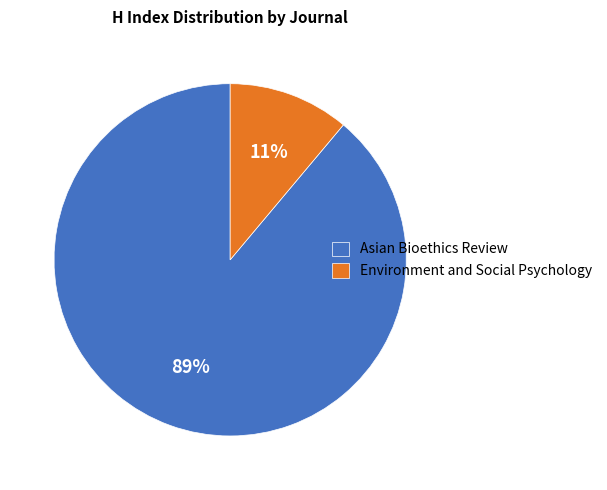

To the nearest percent, what is the combined percentage of Environment and Social Psychology and Asian Bioethics Review?

100%